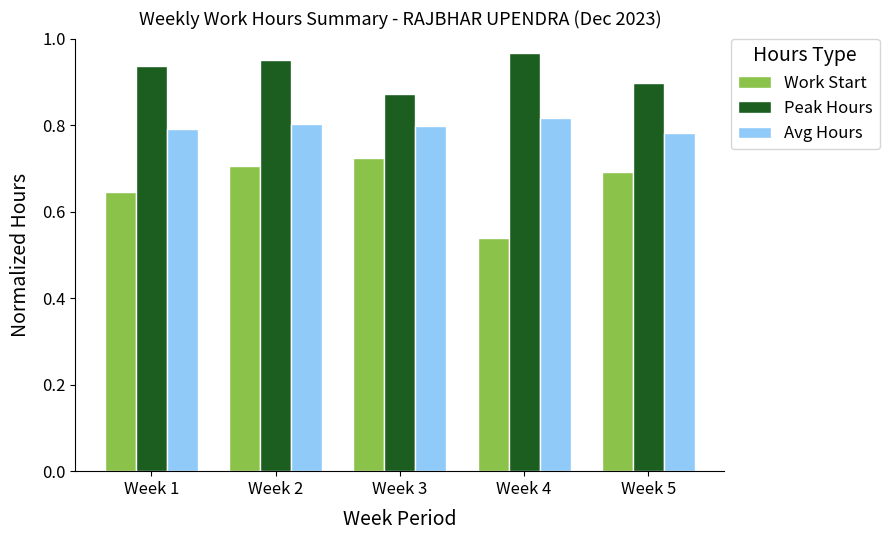

How many series are shown in this chart?

3